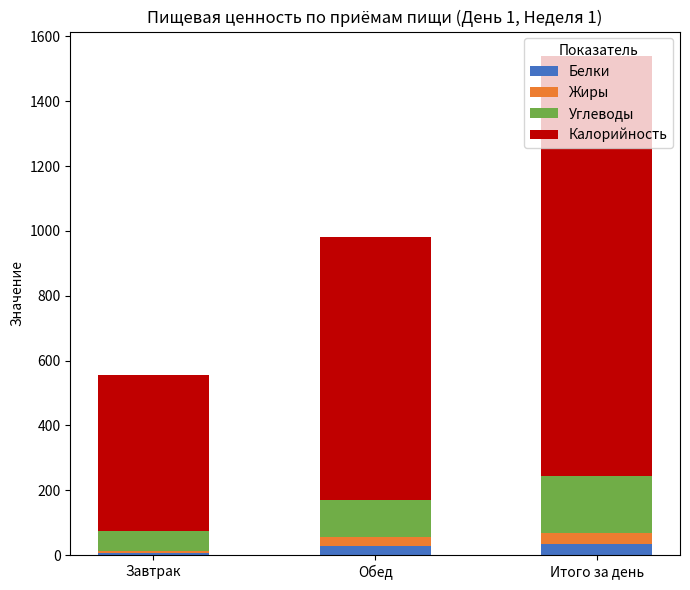

How many bars are there in total?

3